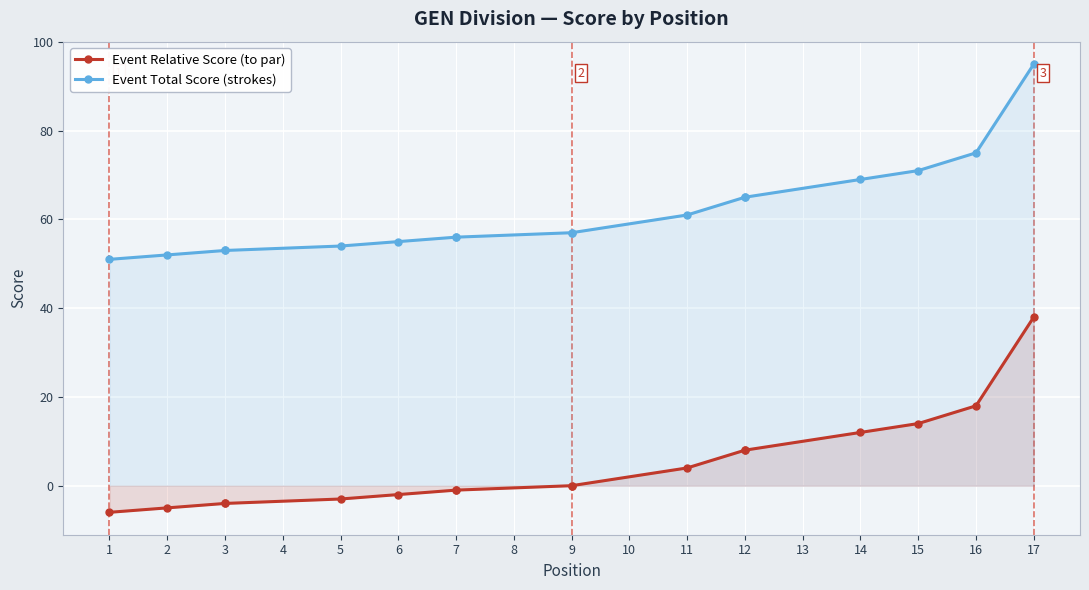

What value does the Event Total Score (strokes) series have at 11, to the nearest 5?

60